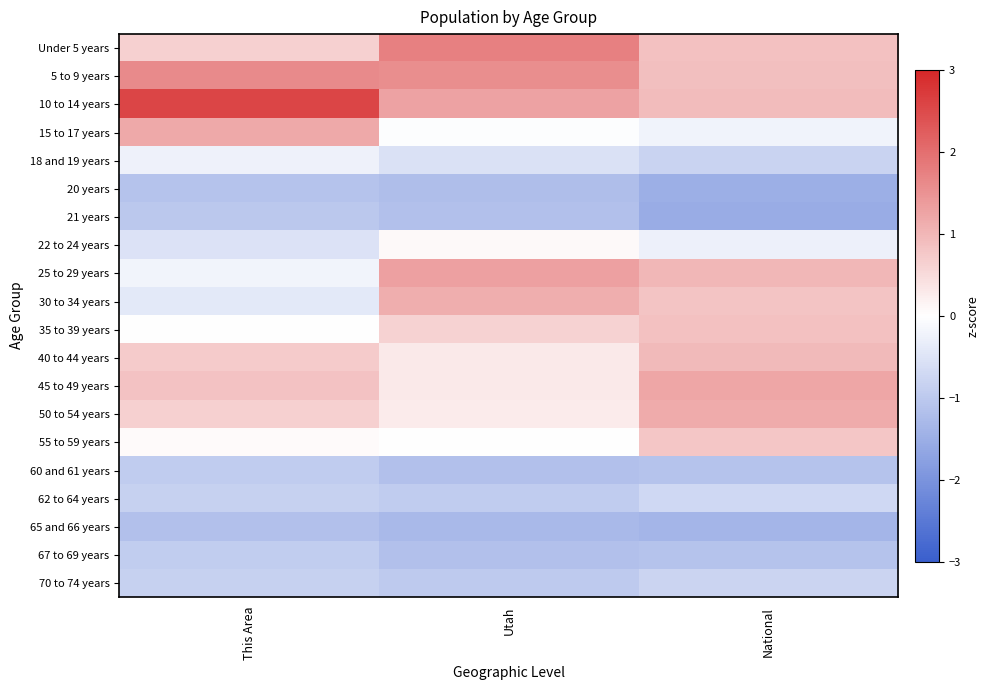

Reading left to right, what are all the values shown in this chart?

Under 5 years: This Area=0.6	Utah=1.7	National=0.9
5 to 9 years: This Area=1.6	Utah=1.6	National=0.9
10 to 14 years: This Area=2.6	Utah=1.3	National=0.9
15 to 17 years: This Area=1.2	Utah=-0.0	National=-0.2
18 and 19 years: This Area=-0.2	Utah=-0.5	National=-0.8
20 years: This Area=-1.1	Utah=-1.2	National=-1.5
21 years: This Area=-1.0	Utah=-1.2	National=-1.5
22 to 24 years: This Area=-0.5	Utah=0.1	National=-0.3
25 to 29 years: This Area=-0.2	Utah=1.3	National=1.0
30 to 34 years: This Area=-0.4	Utah=1.1	National=0.8
35 to 39 years: This Area=-0.0	Utah=0.6	National=0.9
40 to 44 years: This Area=0.7	Utah=0.3	National=1.0
45 to 49 years: This Area=0.8	Utah=0.3	National=1.2
50 to 54 years: This Area=0.6	Utah=0.3	National=1.2
55 to 59 years: This Area=0.1	Utah=0.0	National=0.8
60 and 61 years: This Area=-0.9	Utah=-1.2	National=-1.1
62 to 64 years: This Area=-0.9	Utah=-1.0	National=-0.7
65 and 66 years: This Area=-1.2	Utah=-1.3	National=-1.4
67 to 69 years: This Area=-0.9	Utah=-1.2	National=-1.1
70 to 74 years: This Area=-0.9	Utah=-1.0	National=-0.8